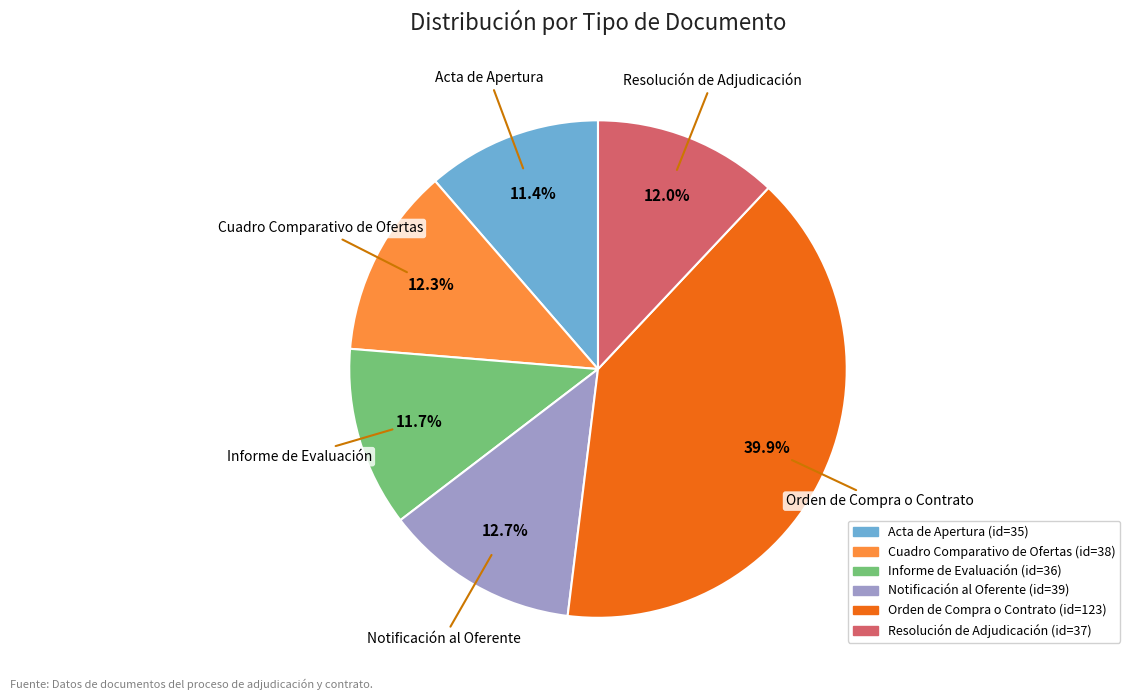

What percentage is the Acta de Apertura slice, to the nearest percent?

11%